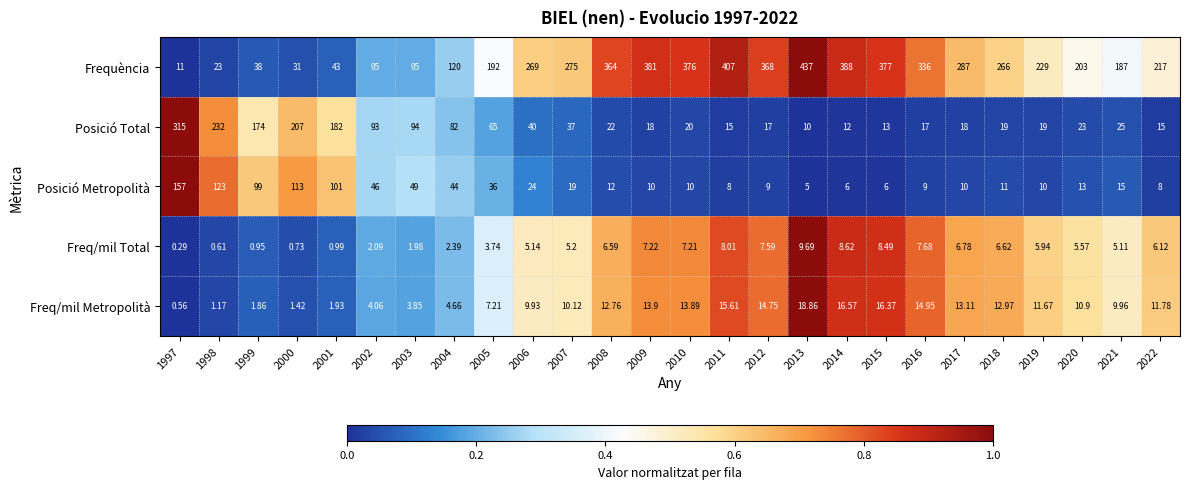

Rank the series by their maximum value, from highest to lowest.

Frequència, Posició Total, Posició Metropolità, Freq/mil Metropolità, Freq/mil Total